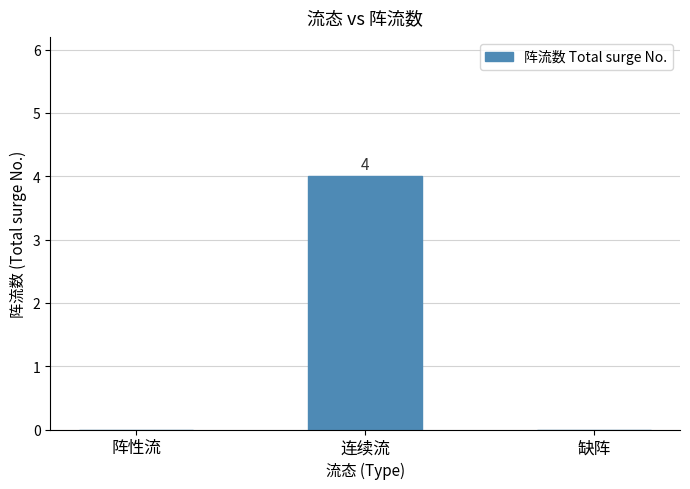

The chart shows a value of 0 at 阵性流. True or false?

True